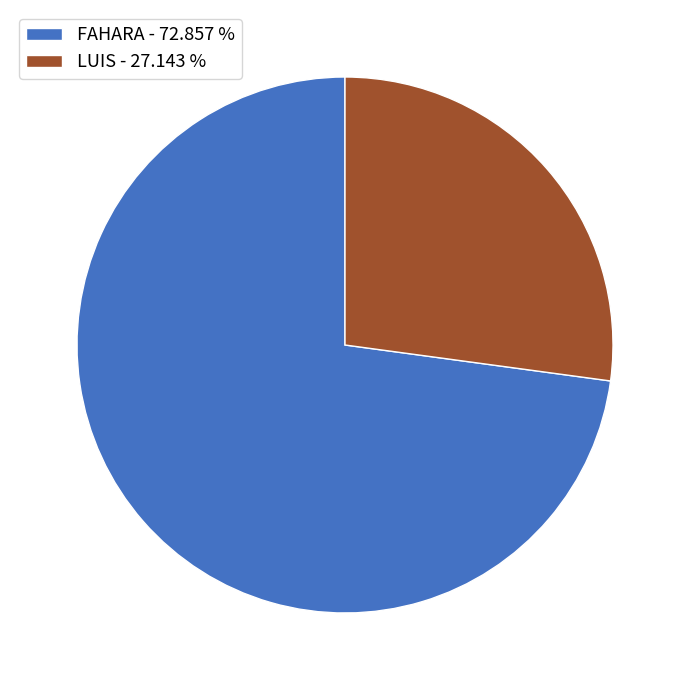

Does any single category account for the majority?

Yes